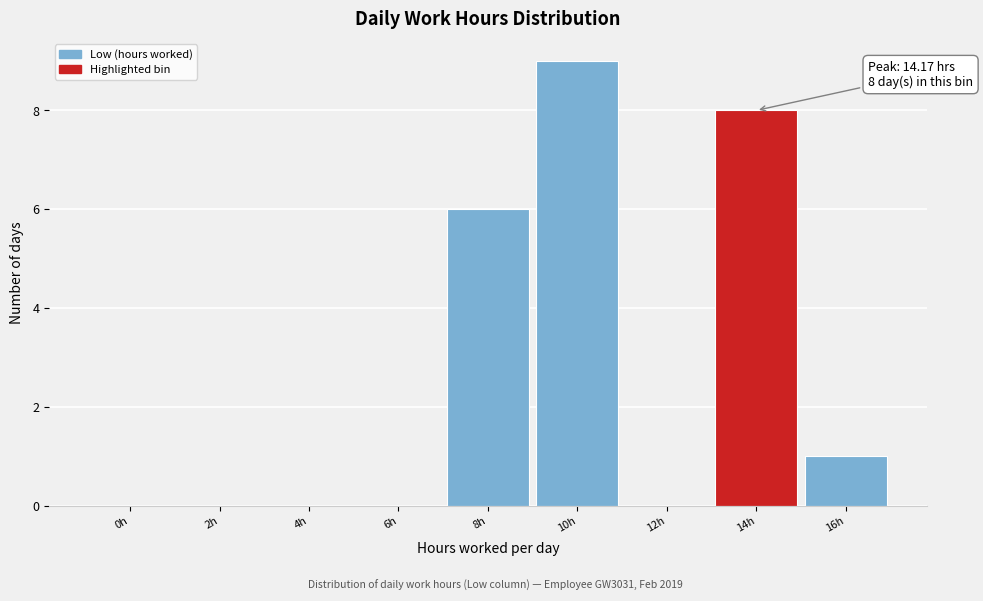

Reading left to right, extract all data points from this chart.

0h=0	2h=0	4h=0	6h=0	8h=6	10h=9	12h=0	14h=8	16h=1